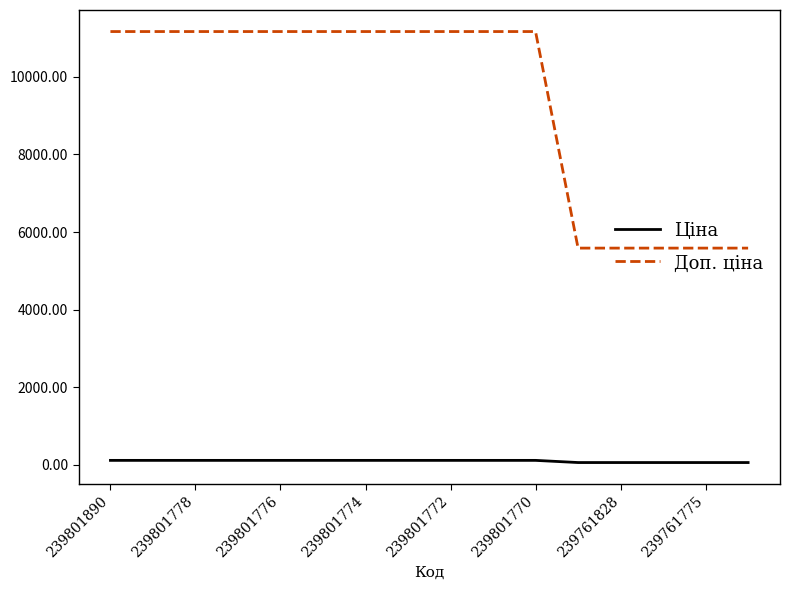

What is the difference between the maximum and minimum values in the Доп. ціна series?

5584.0